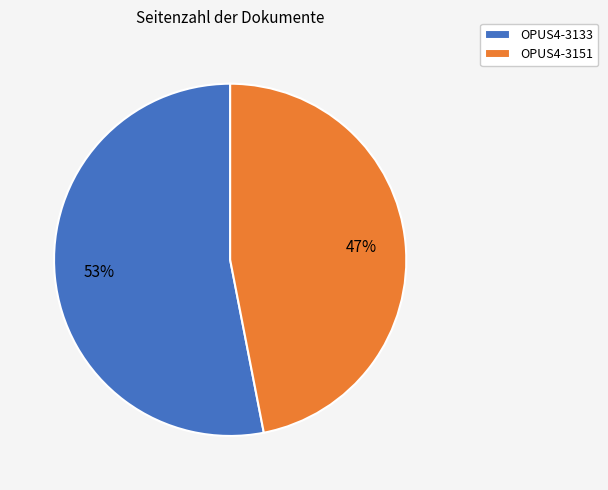

Which slice represents more than half of the pie?

OPUS4-3133